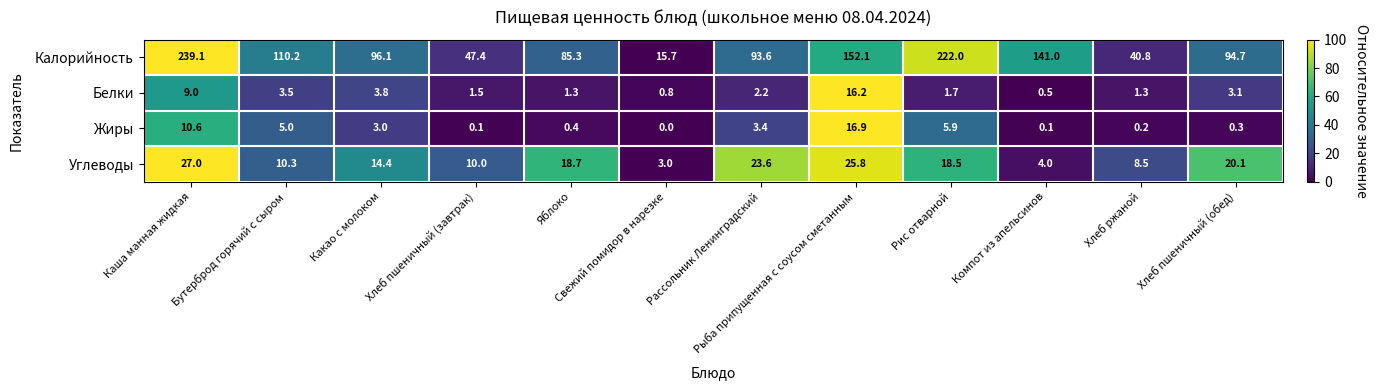

What is the maximum value for Калорийность?

239.1